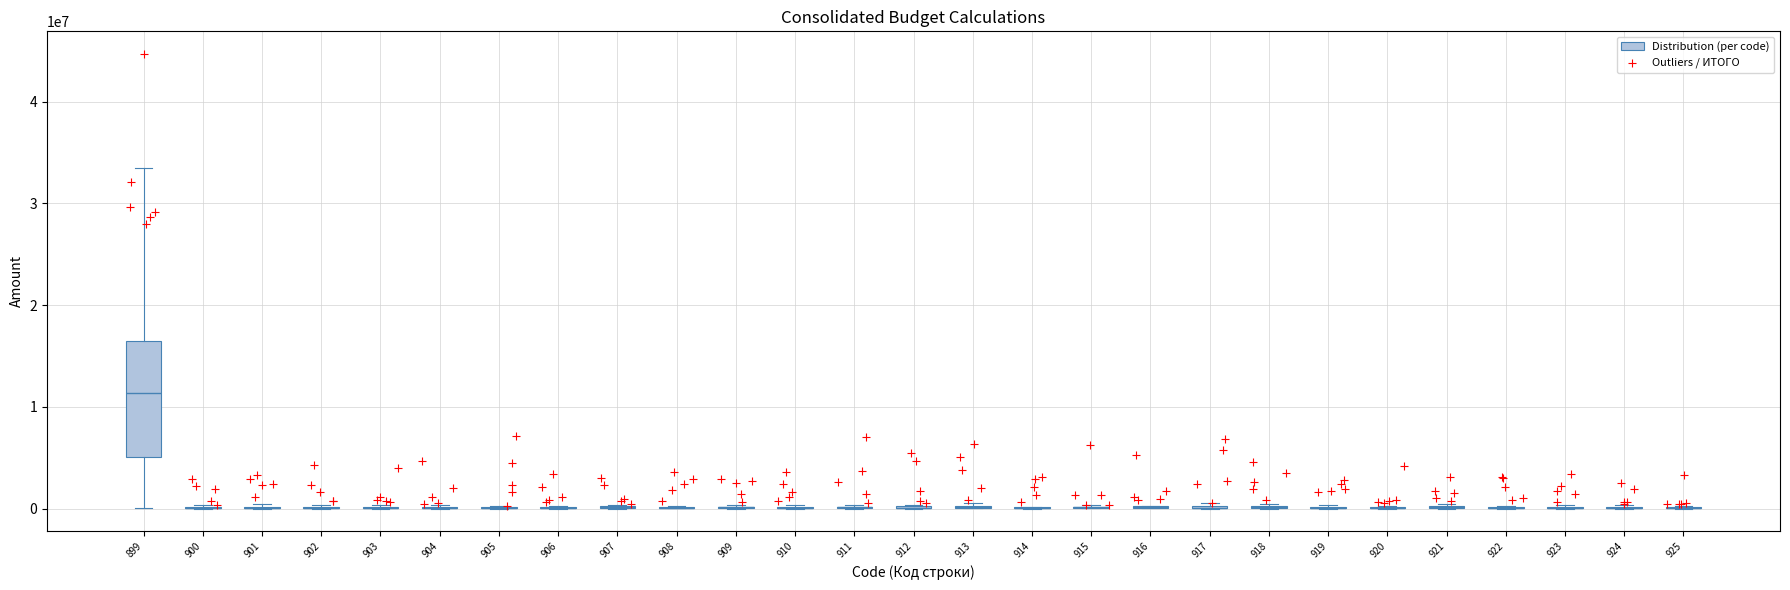

What Y value in the scatter plot is closest to 22478287?

27932671.8